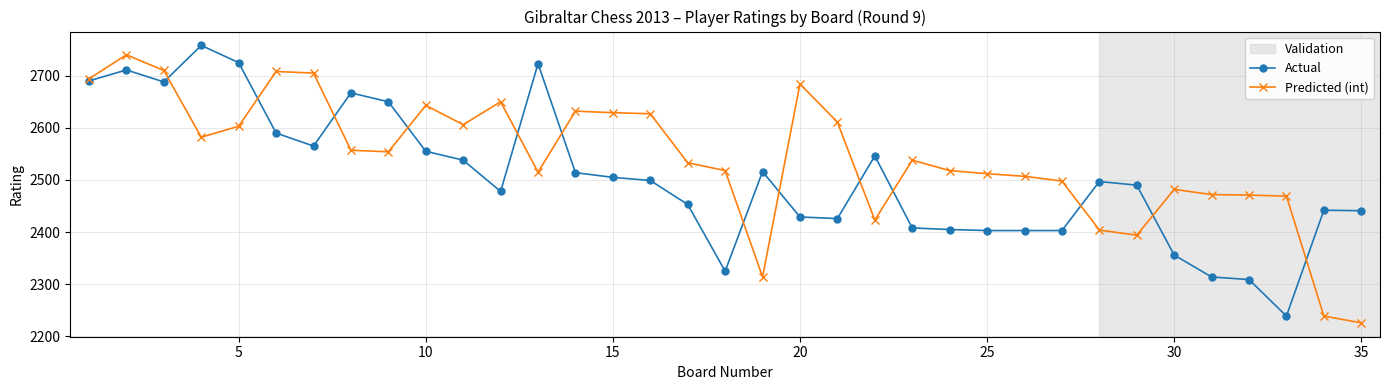

Count the number of data series in this chart.

2